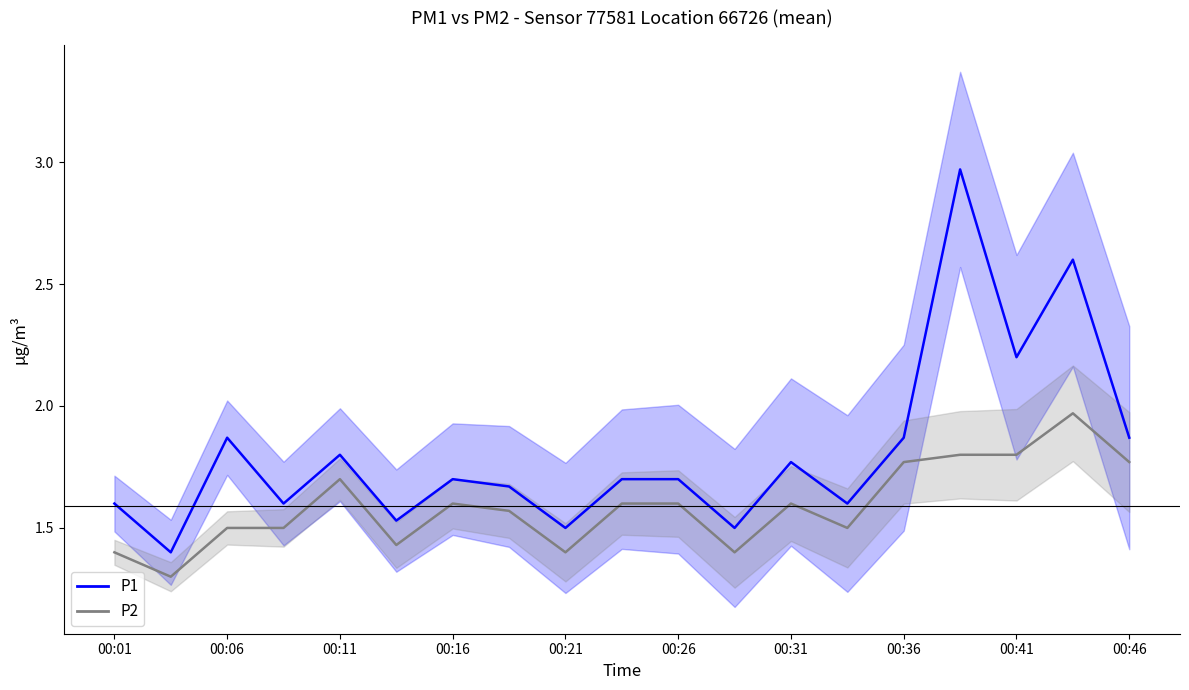

What is the difference between the highest and lowest values at 00:41?

0.4